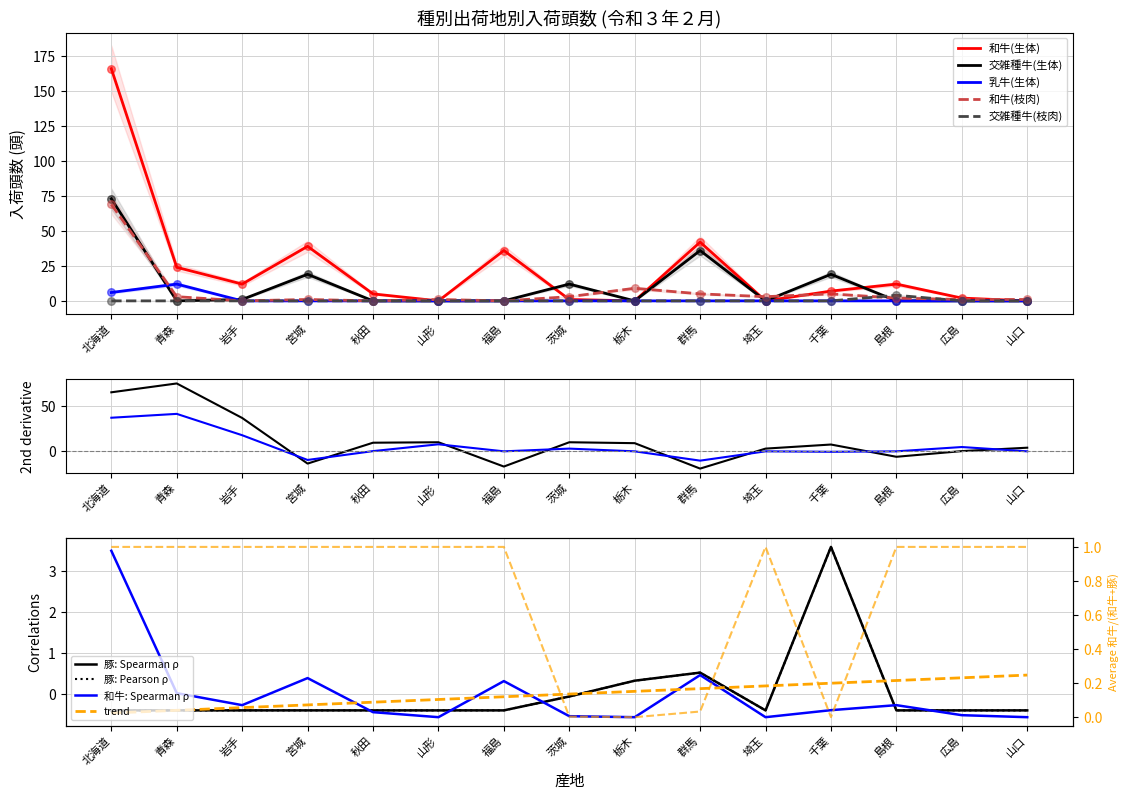

What is the total value across all series at 山形?

0.6